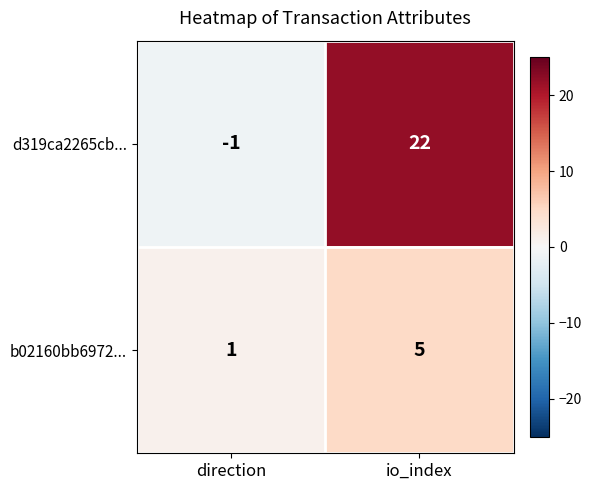

What is the total value across all series at io_index?

27